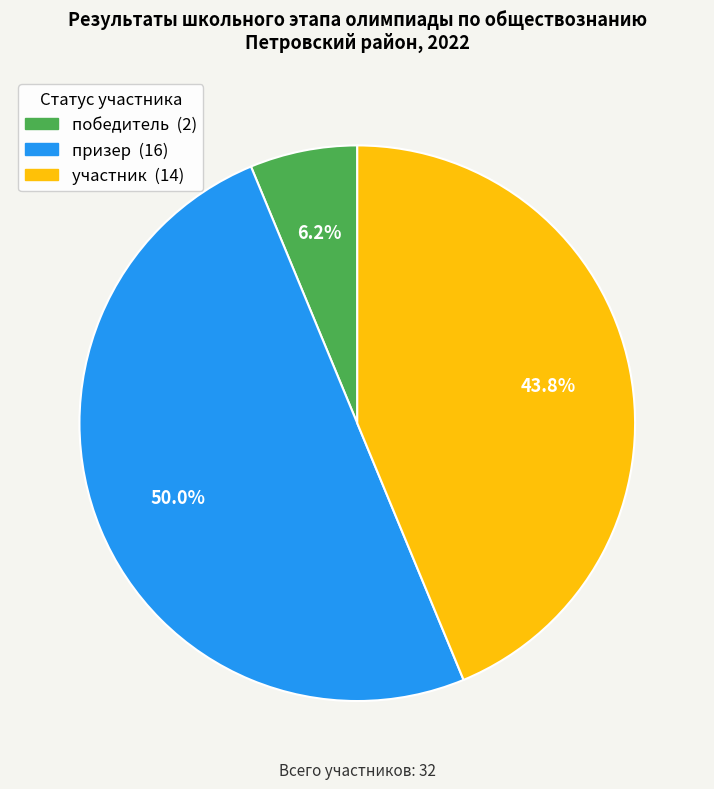

What is the total percentage of победитель and участник?

50.0%